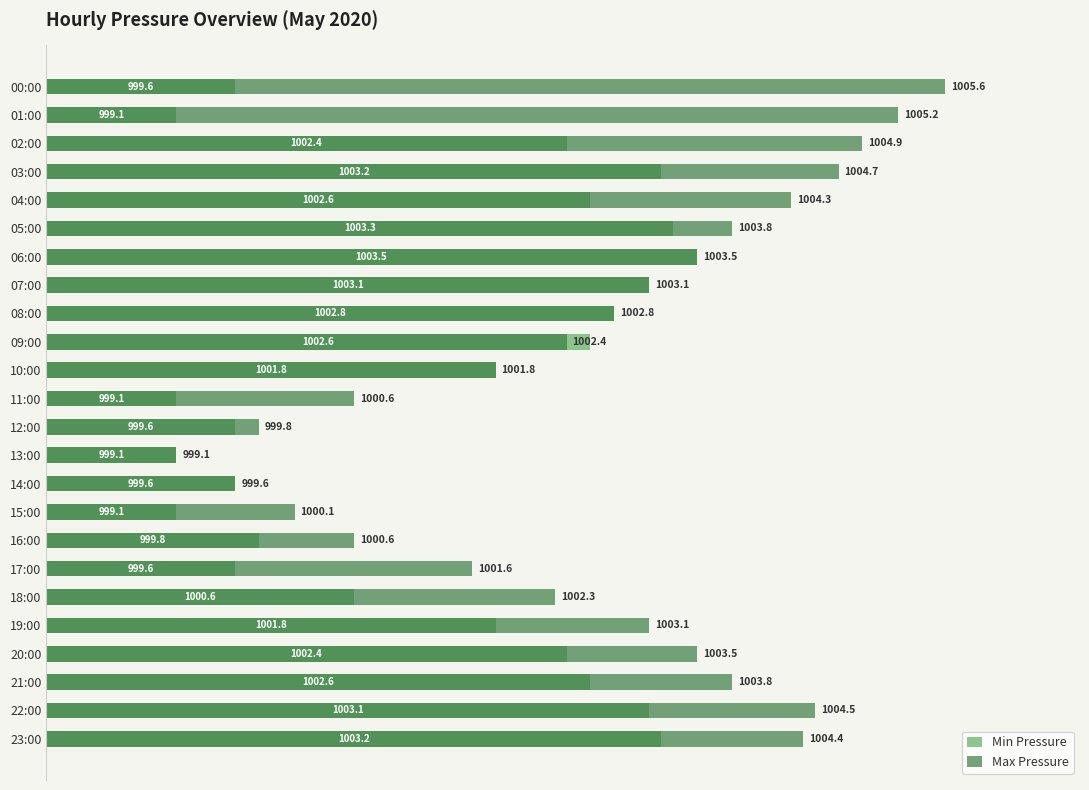

Count the number of data series in this chart.

2